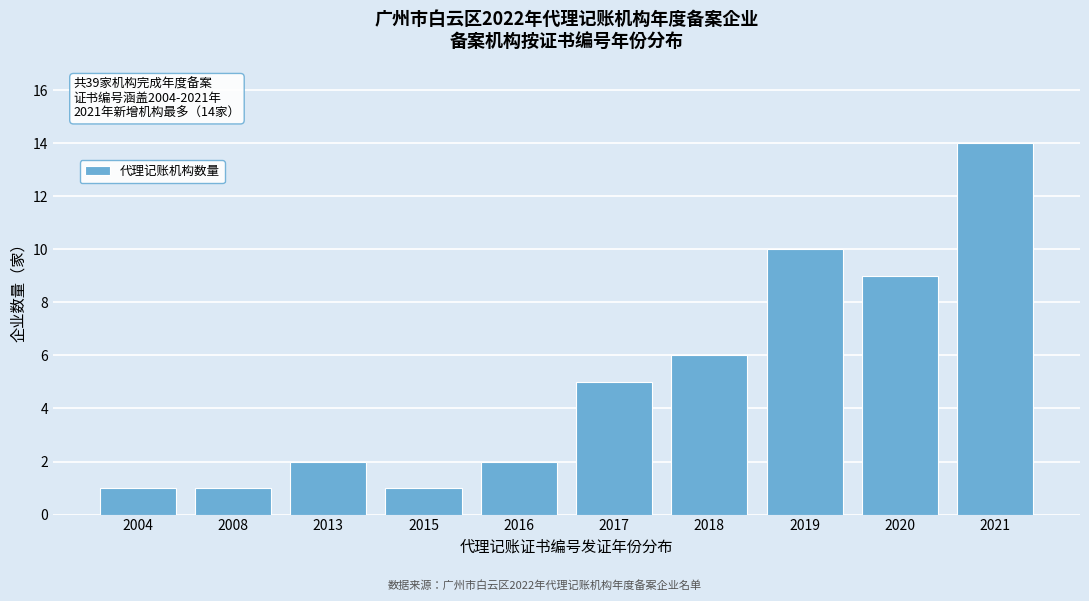

Reading right to left, transcribe all the data shown in this chart.

14	9	10	6	5	2	1	2	1	1